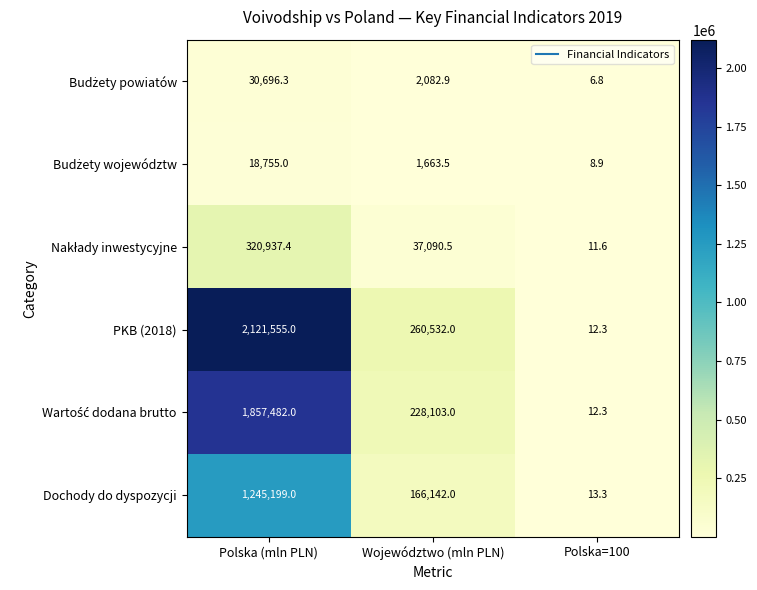

What is the sum of all Dochody do dyspozycji values?

1411354.3